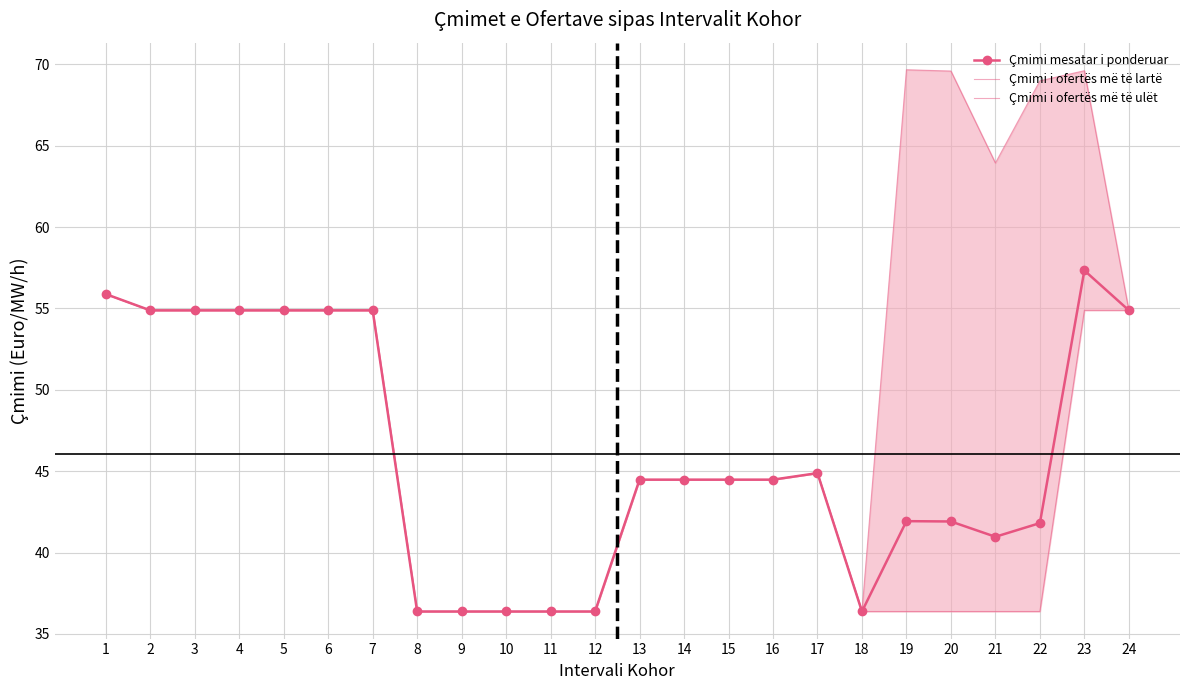

What is the value of the Çmimi mesatar i ponderuar point at the 24th from the left?

54.9